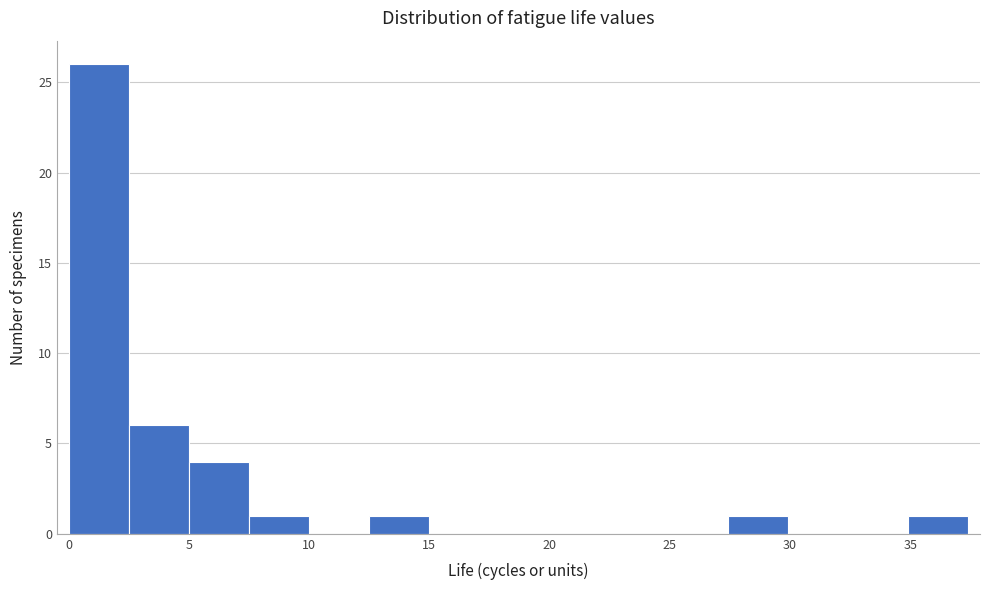

What is the height of the bar covering 5.0 to 7.5 on the x-axis? Neither the bar edges nor the heights are printed on the chart, so give them approximately, as read against the axes.

4